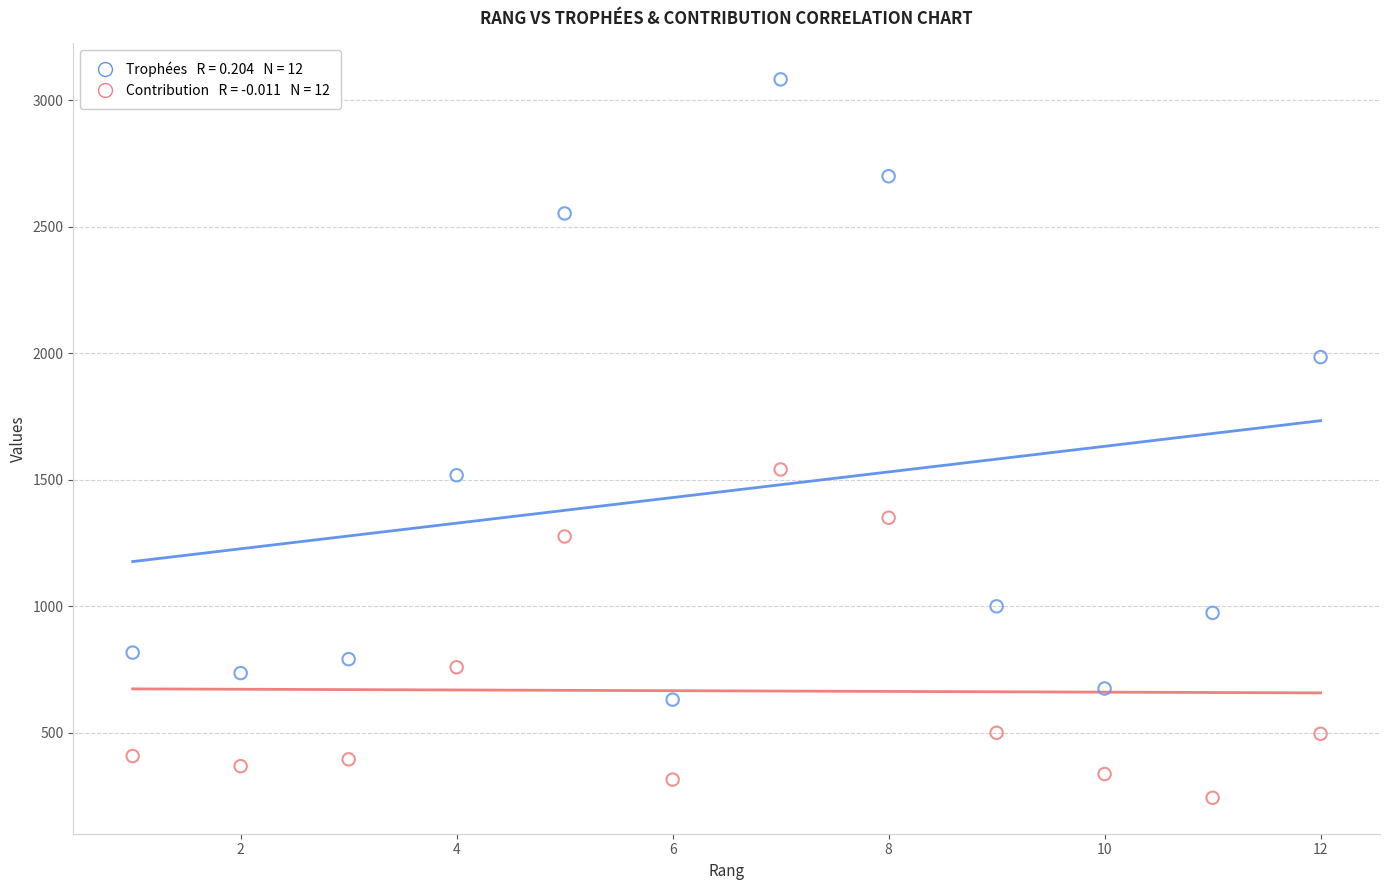

Across all data points, what is the range of Y values (max minus min)?

2840